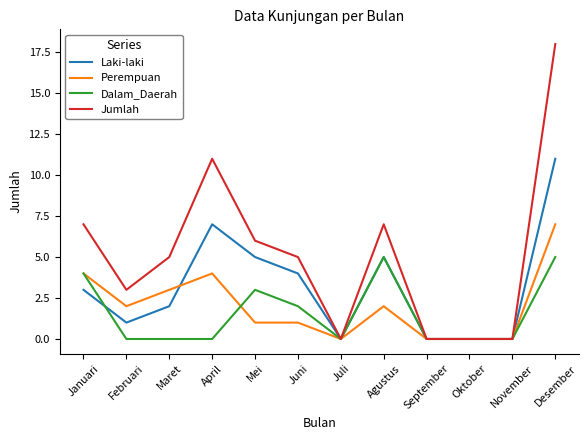

Between Februari and September, which series saw the biggest shift?

Jumlah